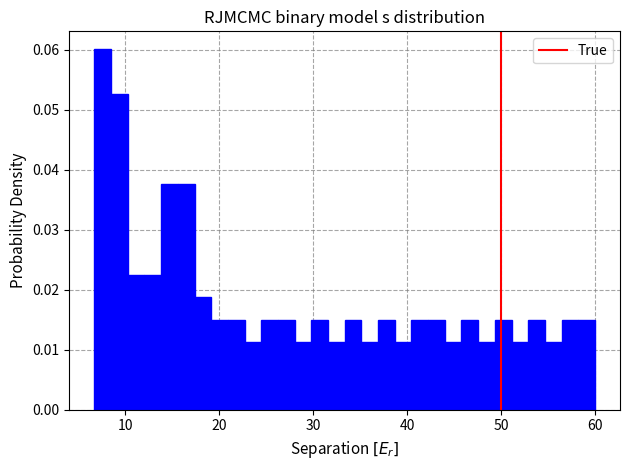

Around what value on the x-axis is the tallest bar? Give the approximate position of its centre, as read against the axis.

8